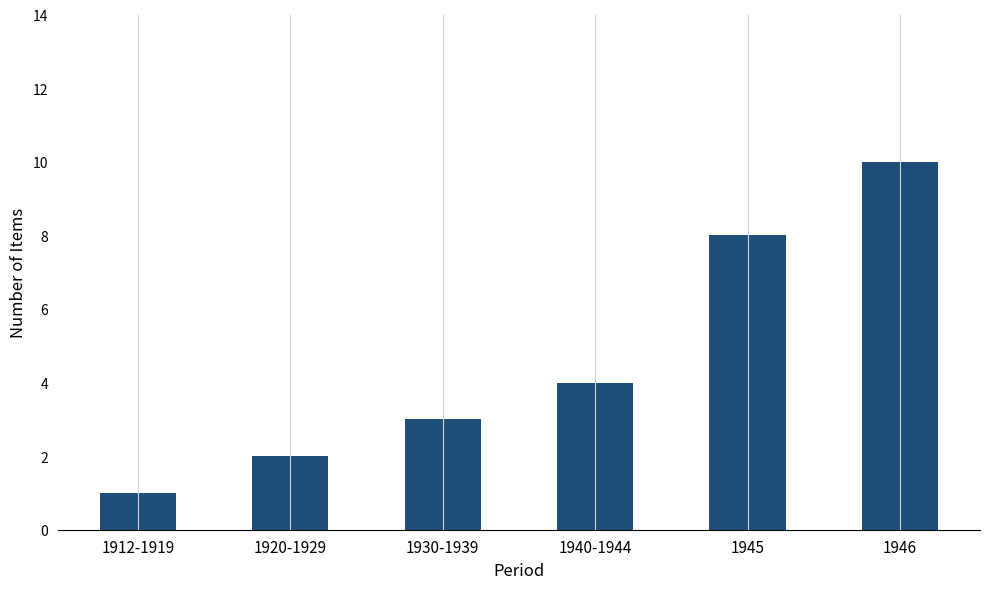

The chart shows a value of 4 at 1940-1944. True or false?

True